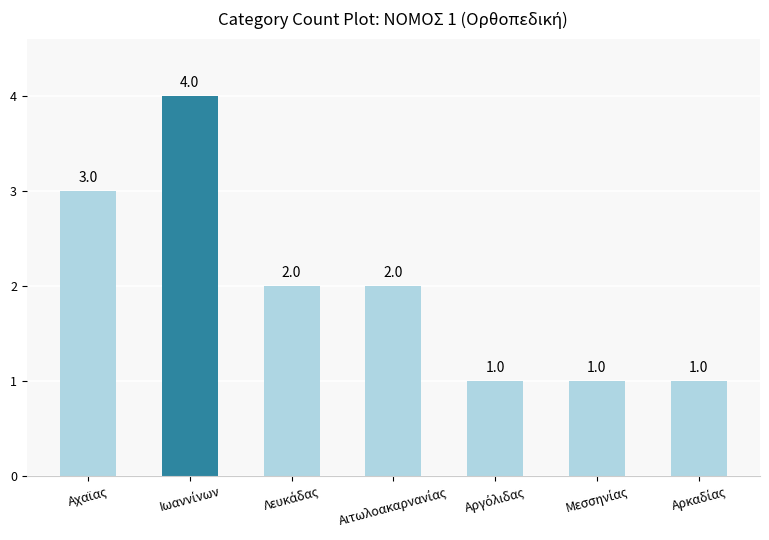

What is the sum of all values?

14